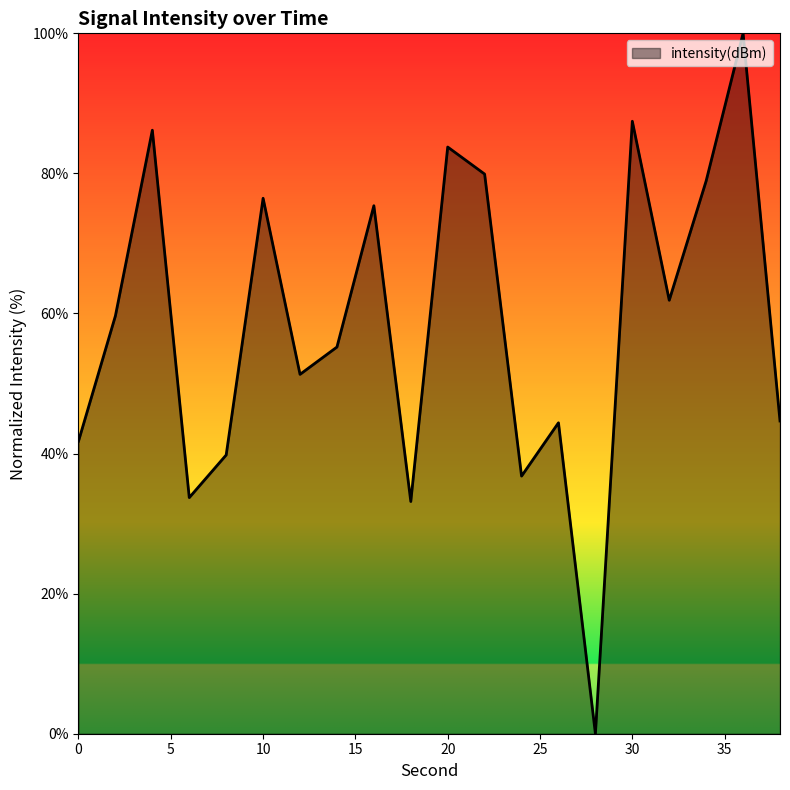

Does the chart have visible grid lines?

No